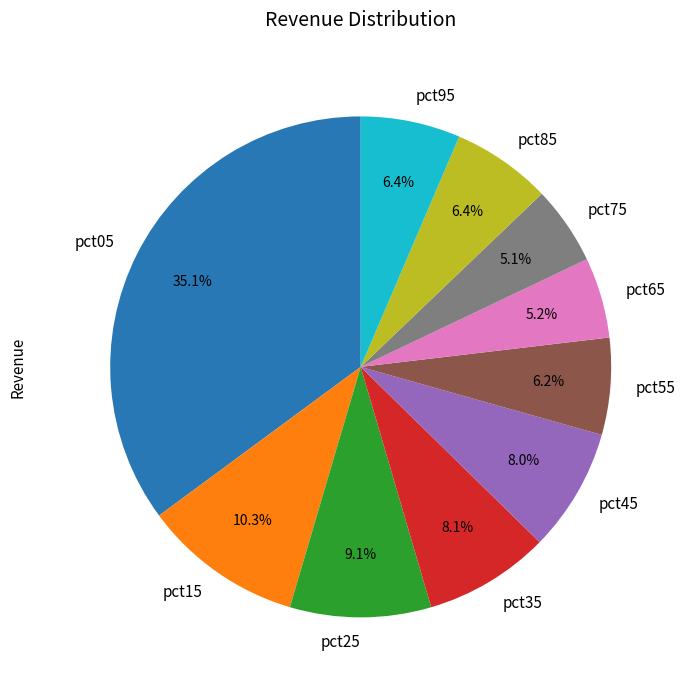

The pct85 slice represents 18% of the pie. True or false?

False